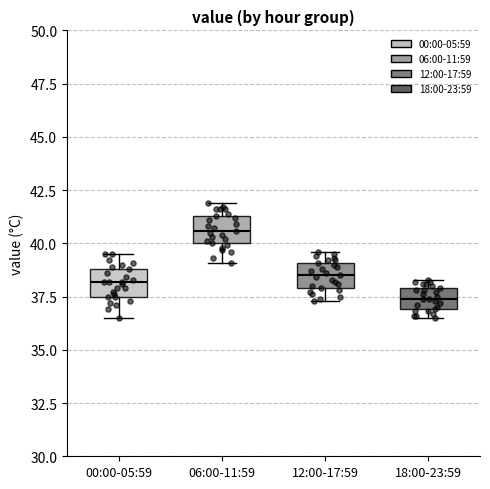

Reading left to right, transcribe this box plot: for each box, give where its median line is, the range the box spans, and where its two whiskers end, as read against the y-axis. The values are not printed on the chart, so give them approximately, as read against the axis.

00:00-05:59: median 38.0, box 37.5 to 39.0, whiskers 36.5 to 39.5
06:00-11:59: median 40.5, box 40.0 to 41.5, whiskers 39.0 to 42.0
12:00-17:59: median 38.5, box 38.0 to 39.0, whiskers 37.5 to 39.5
18:00-23:59: median 37.5, box 37.0 to 38.0, whiskers 36.5 to 38.5